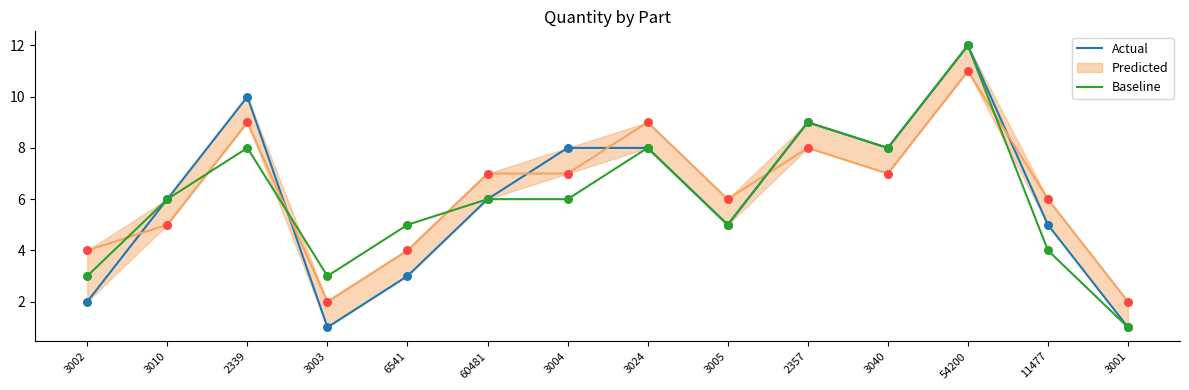

At which category is the sum across all series the highest?

54200